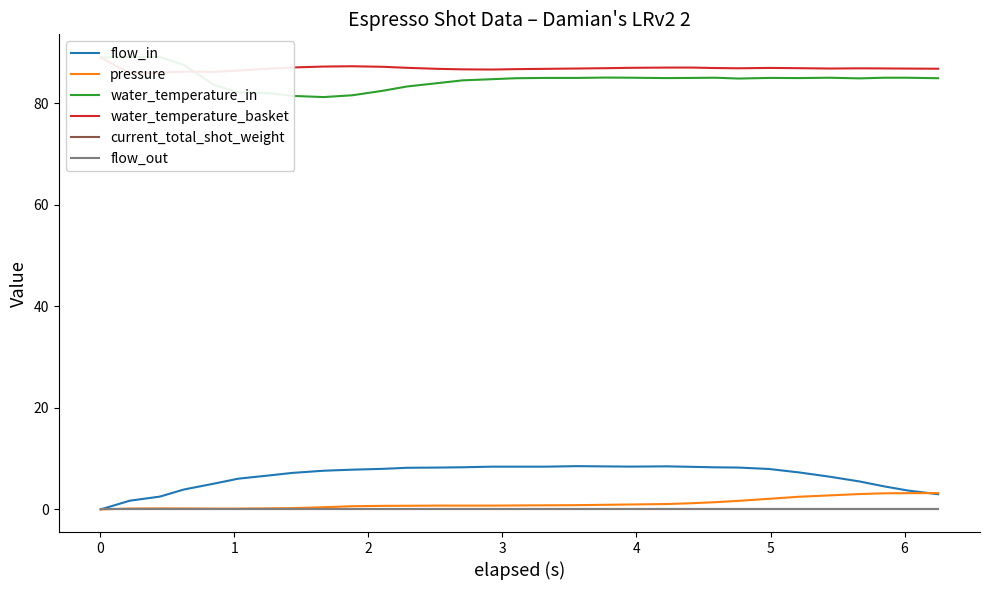

What is the average value of the water_temperature_basket series?

86.9